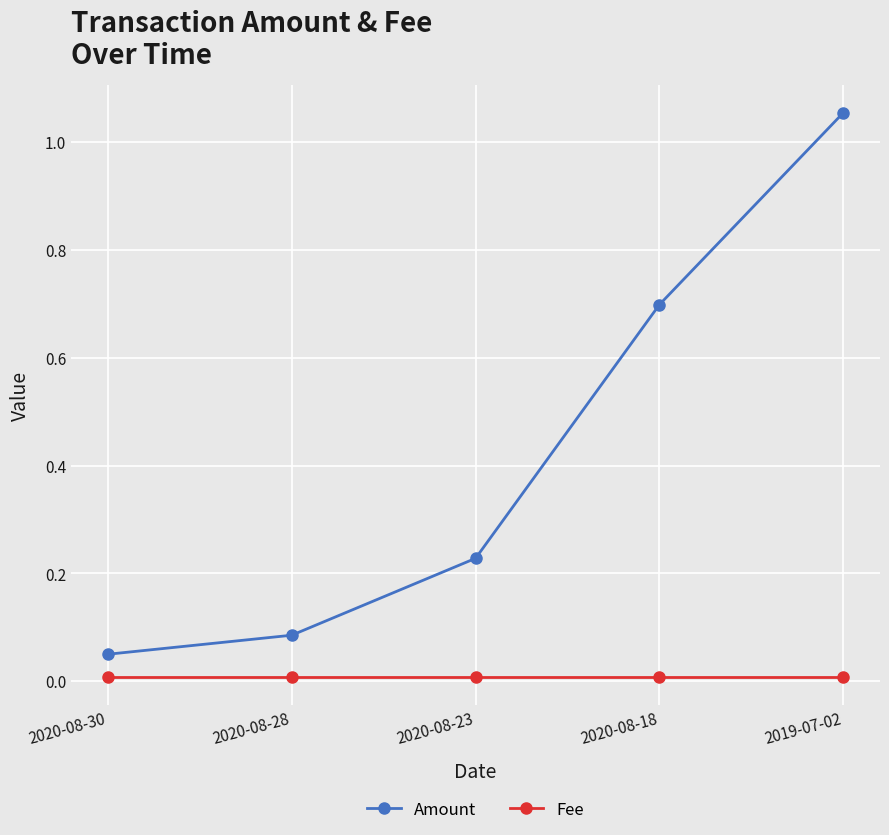

What is the average value of the Amount series?

0.4